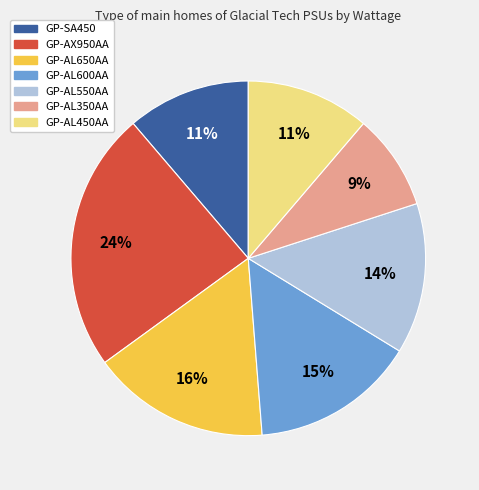

To the nearest percent, what is the difference between the largest and smallest slice percentages?

15%